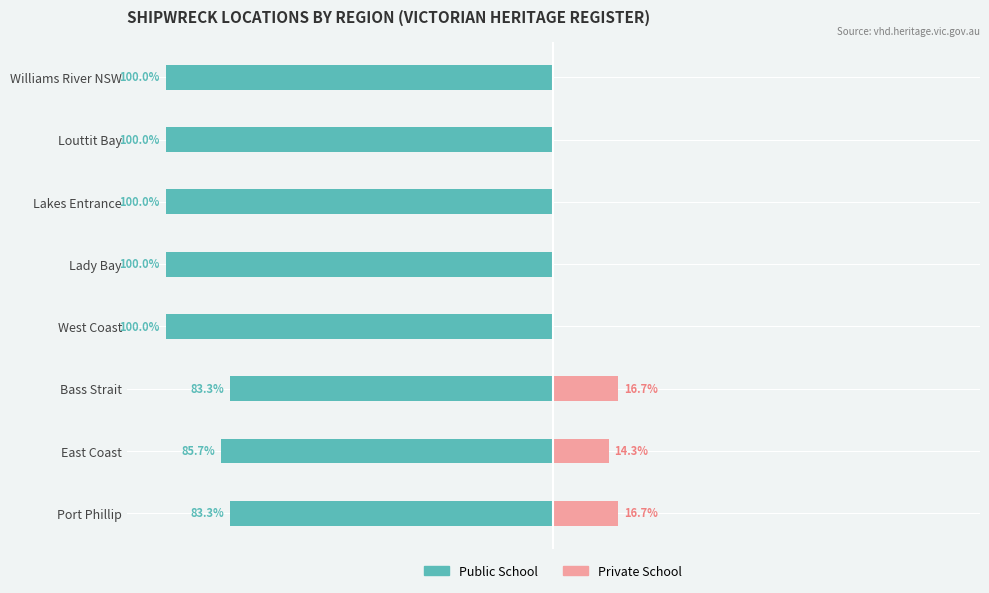

The Private School series shows 0.0 at Williams River NSW. True or false?

True